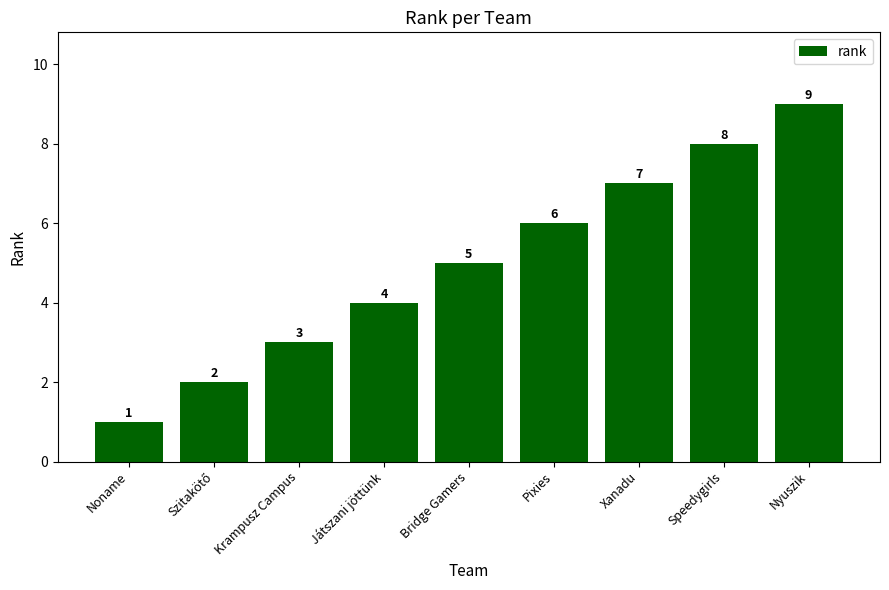

Count the values in the range 3 to 7.

5